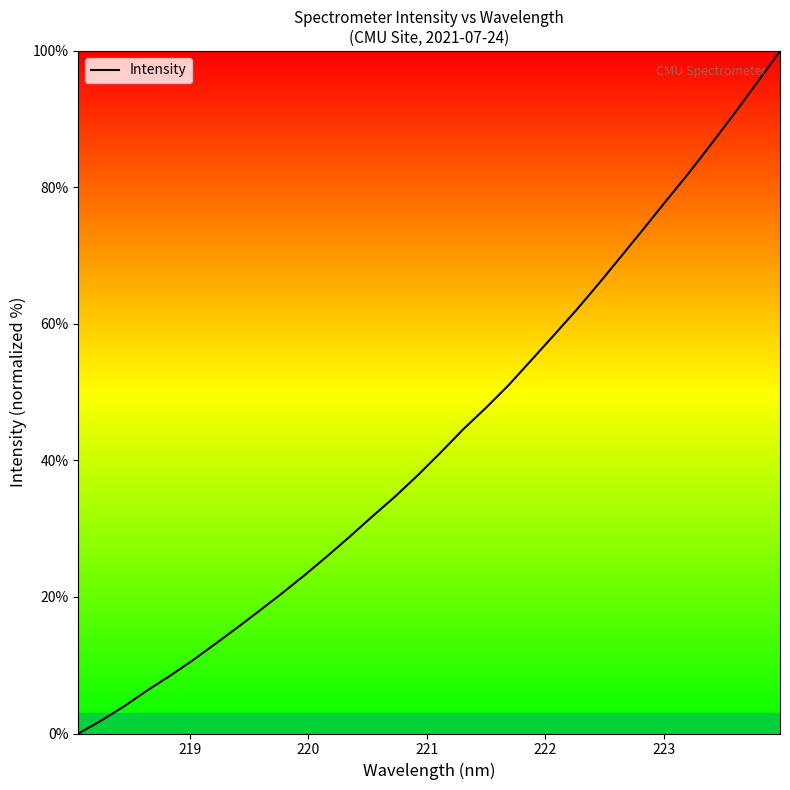

Is this an area chart (filled region under the line)?

No